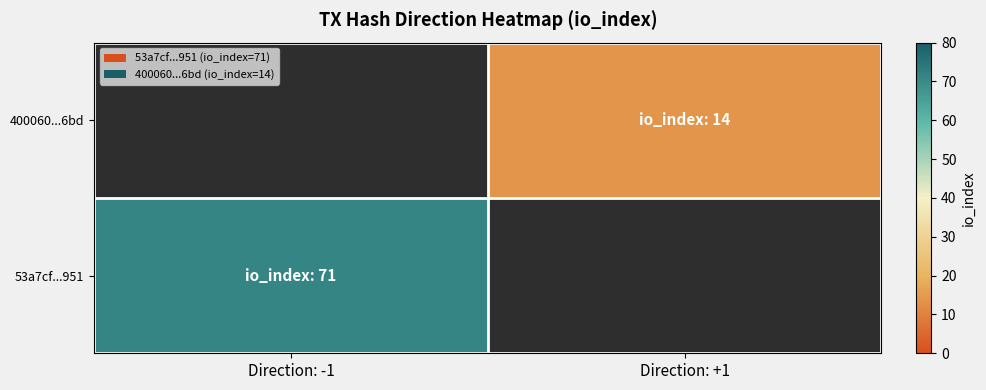

Rank the series at Direction: +1 from lowest to highest value.

53a7cf...951, 400060...6bd